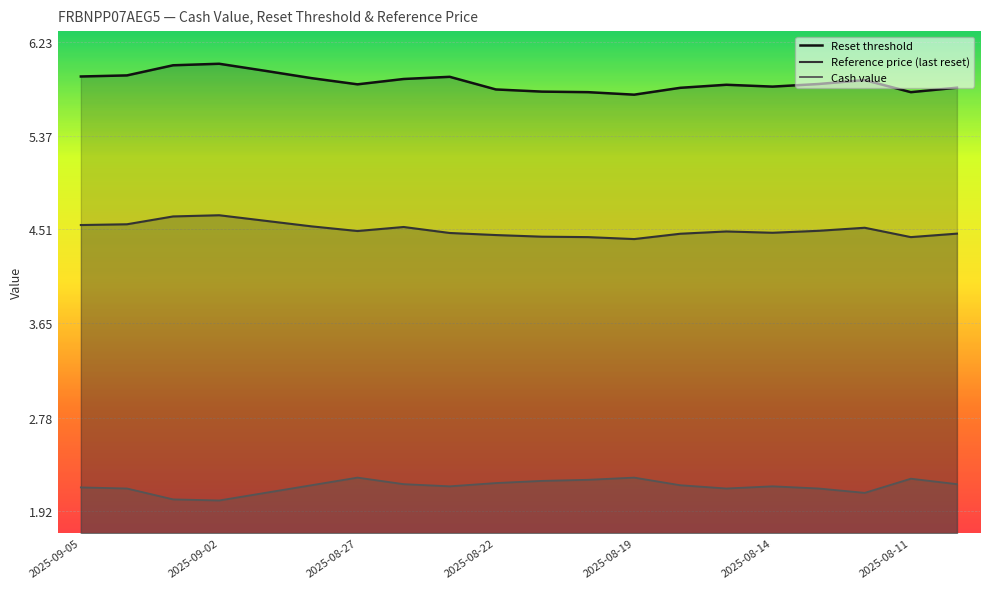

At 2025-08-14, list the series in order from smallest to largest.

Cash value, Reference price (last reset), Reset threshold